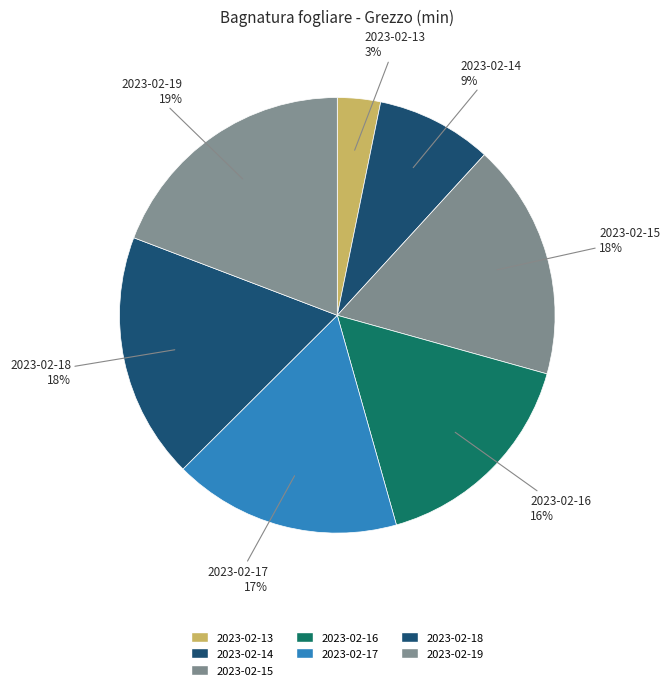

To the nearest percent, what portion does 2023-02-17 represent?

17%